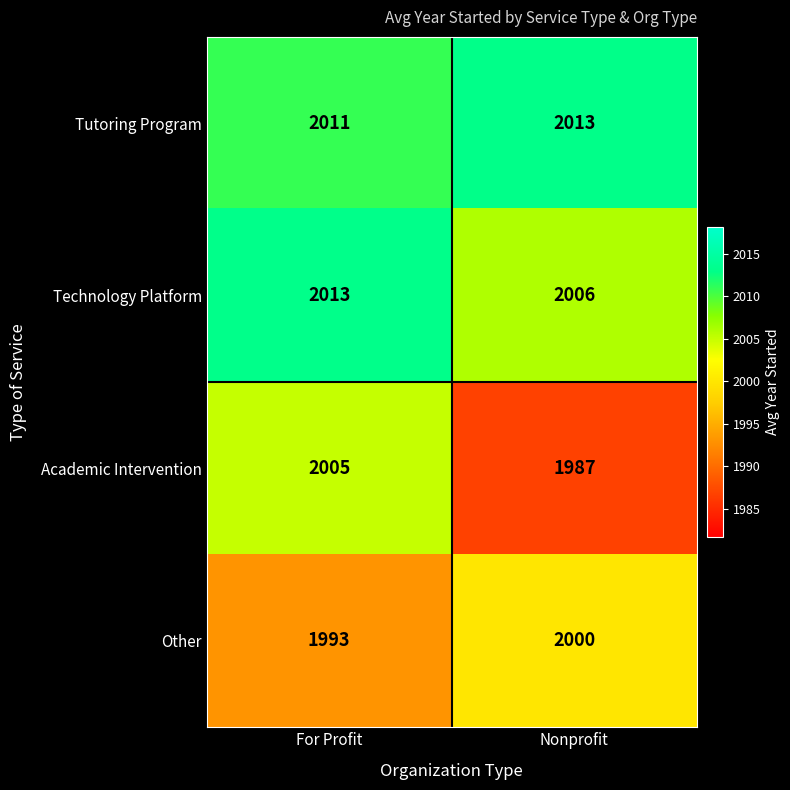

At which category is the sum across all series the highest?

For Profit